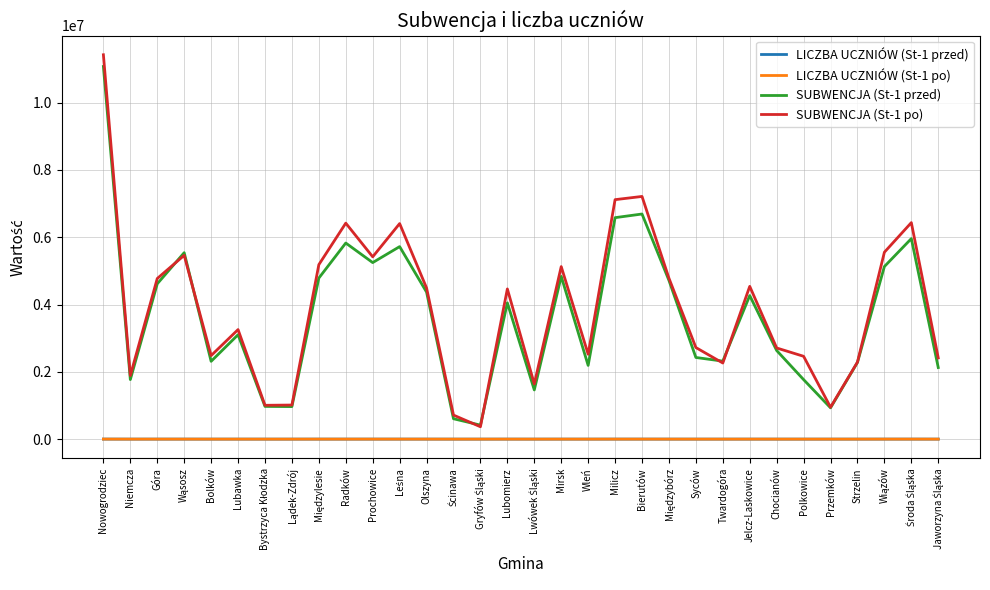

Which series has the largest range (max minus min)?

SUBWENCJA (St-1 po)